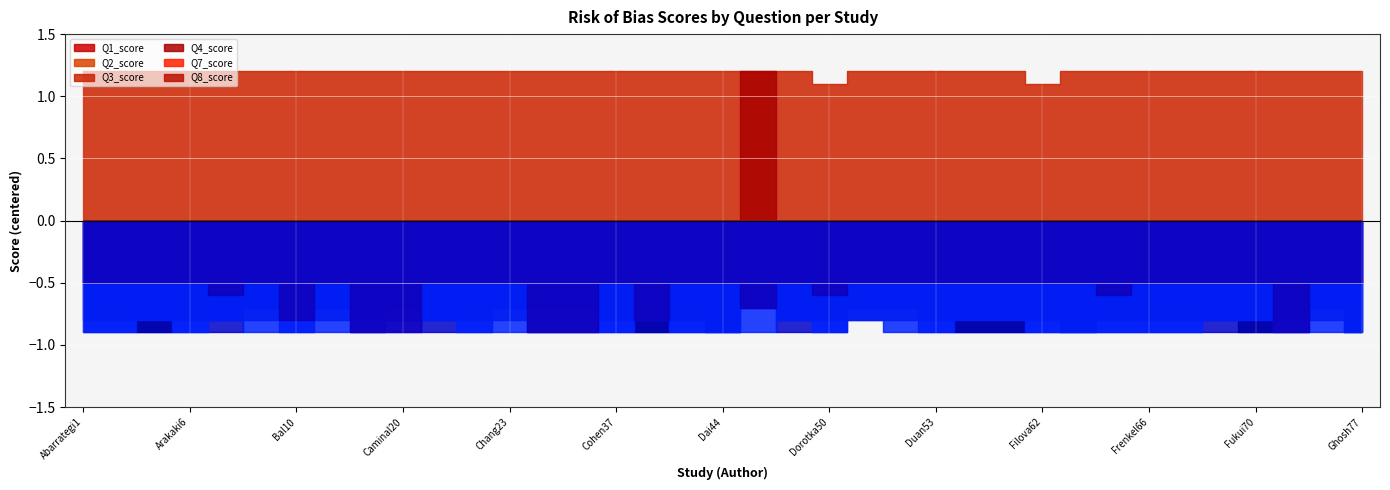

The Q2_score series shows 1.5 at Ahn2. True or false?

True